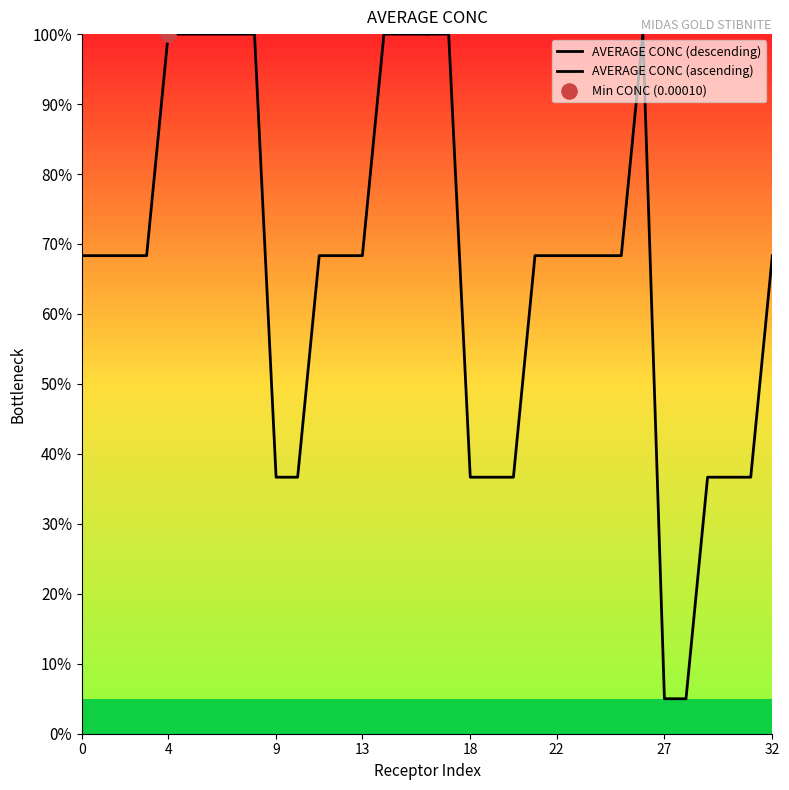

Is the value of AVERAGE CONC (descending) at 16 greater than the value of AVERAGE CONC (ascending) at 8?

Yes